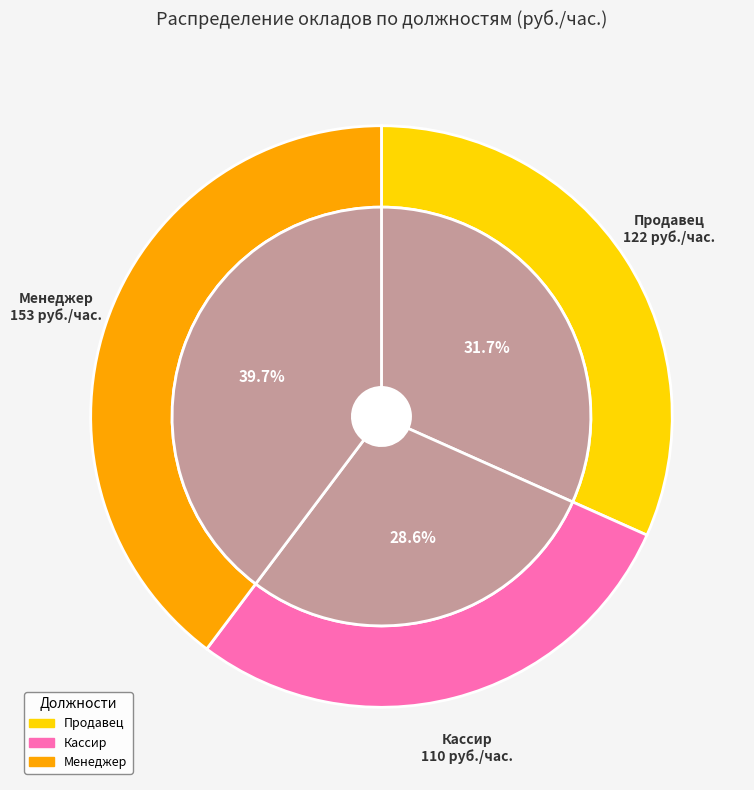

The Продавец slice represents 26% of the pie. True or false?

False